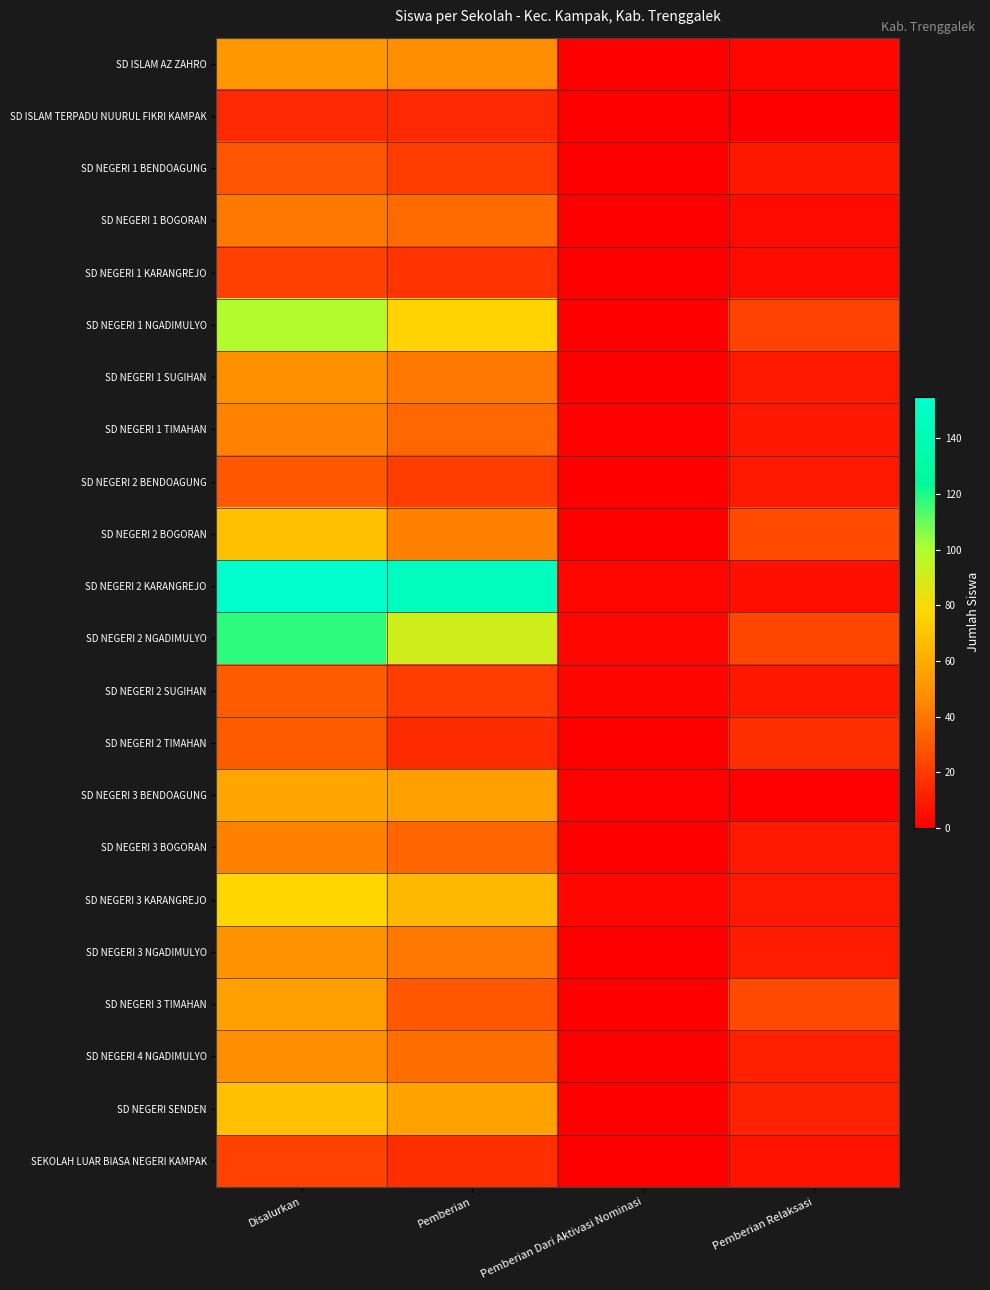

Reading left to right, extract all data points from this chart.

SD ISLAM AZ ZAHRO: Disalurkan=51	Pemberian=48	Pemberian Dari Aktivasi Nominasi=0	Pemberian Relaksasi=3
SD ISLAM TERPADU NUURUL FIKRI KAMPAK: Disalurkan=14	Pemberian=14	Pemberian Dari Aktivasi Nominasi=0	Pemberian Relaksasi=0
SD NEGERI 1 BENDOAGUNG: Disalurkan=29	Pemberian=21	Pemberian Dari Aktivasi Nominasi=0	Pemberian Relaksasi=8
SD NEGERI 1 BOGORAN: Disalurkan=40	Pemberian=36	Pemberian Dari Aktivasi Nominasi=0	Pemberian Relaksasi=4
SD NEGERI 1 KARANGREJO: Disalurkan=22	Pemberian=18	Pemberian Dari Aktivasi Nominasi=0	Pemberian Relaksasi=4
SD NEGERI 1 NGADIMULYO: Disalurkan=99	Pemberian=76	Pemberian Dari Aktivasi Nominasi=0	Pemberian Relaksasi=23
SD NEGERI 1 SUGIHAN: Disalurkan=49	Pemberian=40	Pemberian Dari Aktivasi Nominasi=0	Pemberian Relaksasi=9
SD NEGERI 1 TIMAHAN: Disalurkan=44	Pemberian=35	Pemberian Dari Aktivasi Nominasi=1	Pemberian Relaksasi=8
SD NEGERI 2 BENDOAGUNG: Disalurkan=30	Pemberian=21	Pemberian Dari Aktivasi Nominasi=0	Pemberian Relaksasi=9
SD NEGERI 2 BOGORAN: Disalurkan=68	Pemberian=43	Pemberian Dari Aktivasi Nominasi=0	Pemberian Relaksasi=25
SD NEGERI 2 KARANGREJO: Disalurkan=155	Pemberian=146	Pemberian Dari Aktivasi Nominasi=3	Pemberian Relaksasi=6
SD NEGERI 2 NGADIMULYO: Disalurkan=118	Pemberian=91	Pemberian Dari Aktivasi Nominasi=3	Pemberian Relaksasi=24
SD NEGERI 2 SUGIHAN: Disalurkan=31	Pemberian=21	Pemberian Dari Aktivasi Nominasi=2	Pemberian Relaksasi=8
SD NEGERI 2 TIMAHAN: Disalurkan=31	Pemberian=15	Pemberian Dari Aktivasi Nominasi=0	Pemberian Relaksasi=16
SD NEGERI 3 BENDOAGUNG: Disalurkan=57	Pemberian=55	Pemberian Dari Aktivasi Nominasi=1	Pemberian Relaksasi=1
SD NEGERI 3 BOGORAN: Disalurkan=43	Pemberian=34	Pemberian Dari Aktivasi Nominasi=0	Pemberian Relaksasi=9
SD NEGERI 3 KARANGREJO: Disalurkan=77	Pemberian=65	Pemberian Dari Aktivasi Nominasi=3	Pemberian Relaksasi=9
SD NEGERI 3 NGADIMULYO: Disalurkan=50	Pemberian=40	Pemberian Dari Aktivasi Nominasi=0	Pemberian Relaksasi=10
SD NEGERI 3 TIMAHAN: Disalurkan=55	Pemberian=30	Pemberian Dari Aktivasi Nominasi=0	Pemberian Relaksasi=25
SD NEGERI 4 NGADIMULYO: Disalurkan=48	Pemberian=37	Pemberian Dari Aktivasi Nominasi=0	Pemberian Relaksasi=11
SD NEGERI SENDEN: Disalurkan=68	Pemberian=56	Pemberian Dari Aktivasi Nominasi=0	Pemberian Relaksasi=12
SEKOLAH LUAR BIASA NEGERI KAMPAK: Disalurkan=23	Pemberian=16	Pemberian Dari Aktivasi Nominasi=0	Pemberian Relaksasi=7